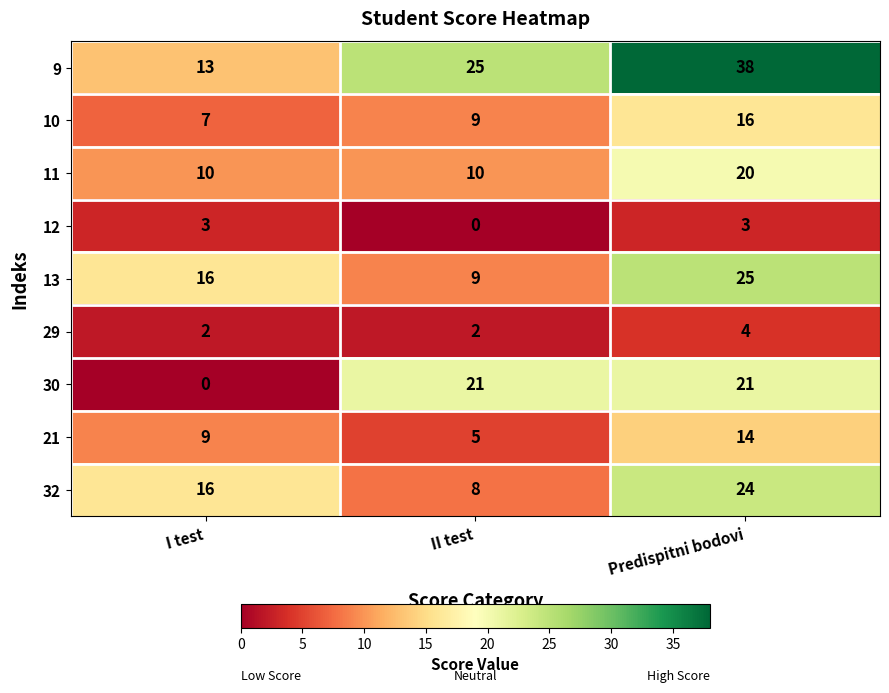

What is the total value across all series at I test?

76